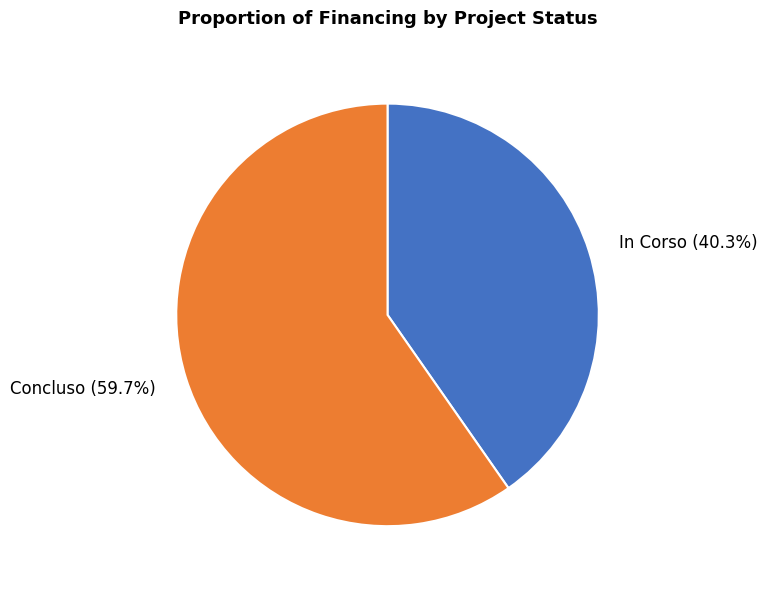

Is there a majority slice in this chart?

Yes